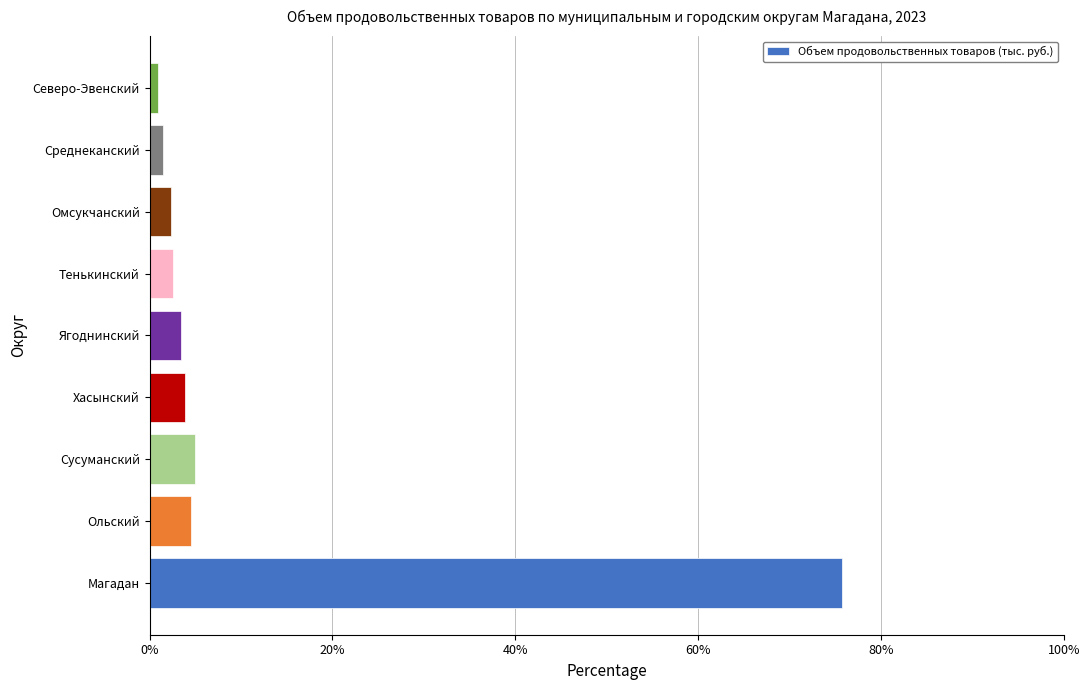

How many data points are less than 3?

4